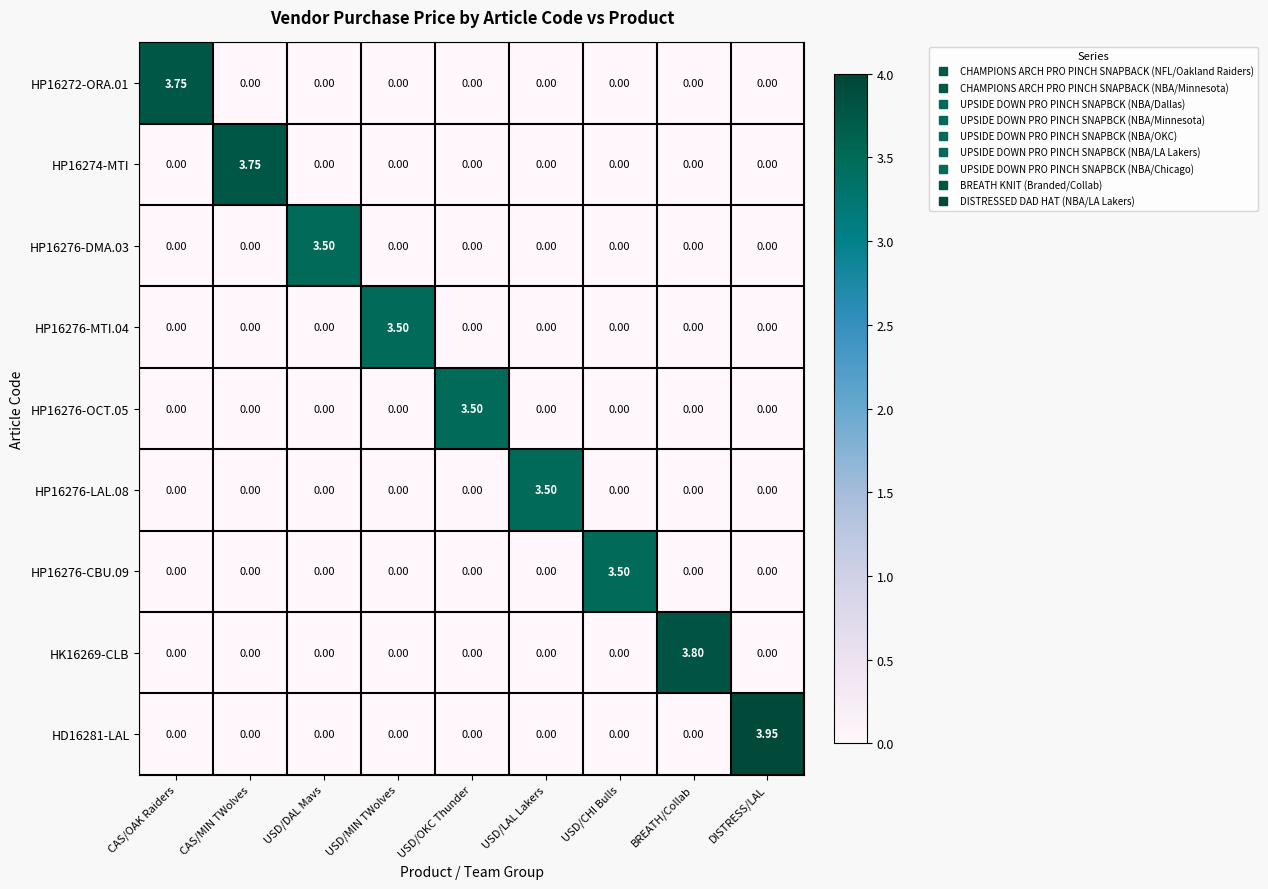

At which category is the sum across all series the highest?

DISTRESS/LAL